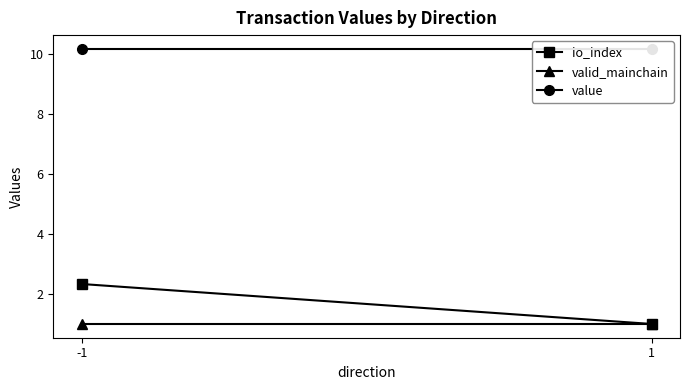

How many io_index values are between 1 and 2?

1